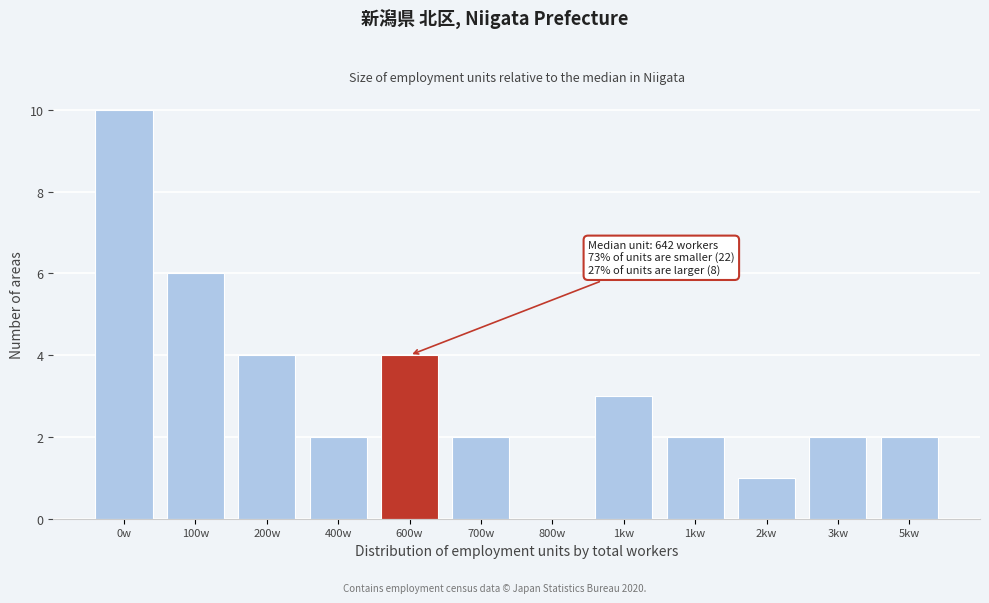

How many values are above zero?

11